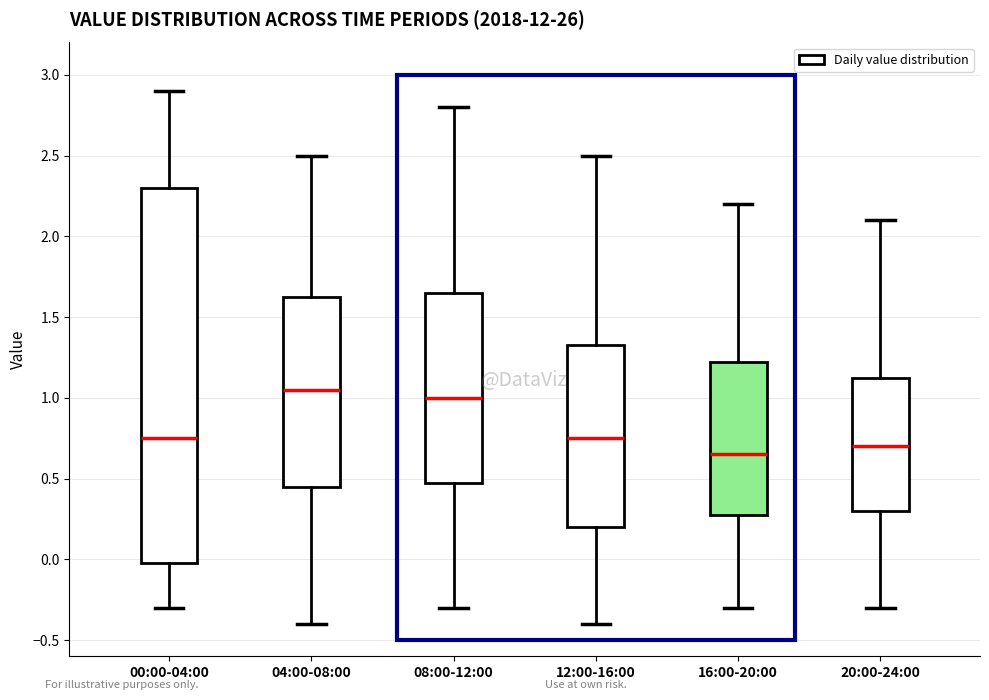

Reading left to right, transcribe this box plot: for each box, give where its median line is, the range the box spans, and where its two whiskers end, as read against the y-axis. The values are not printed on the chart, so give them approximately, as read against the axis.

00:00-04:00: median 0.75, box 0.00 to 2.30, whiskers -0.30 to 2.90
04:00-08:00: median 1.05, box 0.45 to 1.65, whiskers -0.40 to 2.50
08:00-12:00: median 1.00, box 0.50 to 1.65, whiskers -0.30 to 2.80
12:00-16:00: median 0.75, box 0.20 to 1.35, whiskers -0.40 to 2.50
16:00-20:00: median 0.65, box 0.30 to 1.25, whiskers -0.30 to 2.20
20:00-24:00: median 0.70, box 0.30 to 1.15, whiskers -0.30 to 2.10